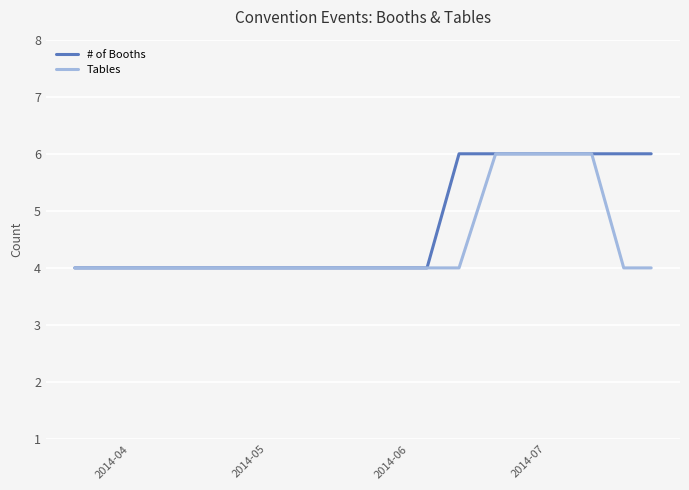

True or false: # of Booths has more than 1 interior local peaks.

False